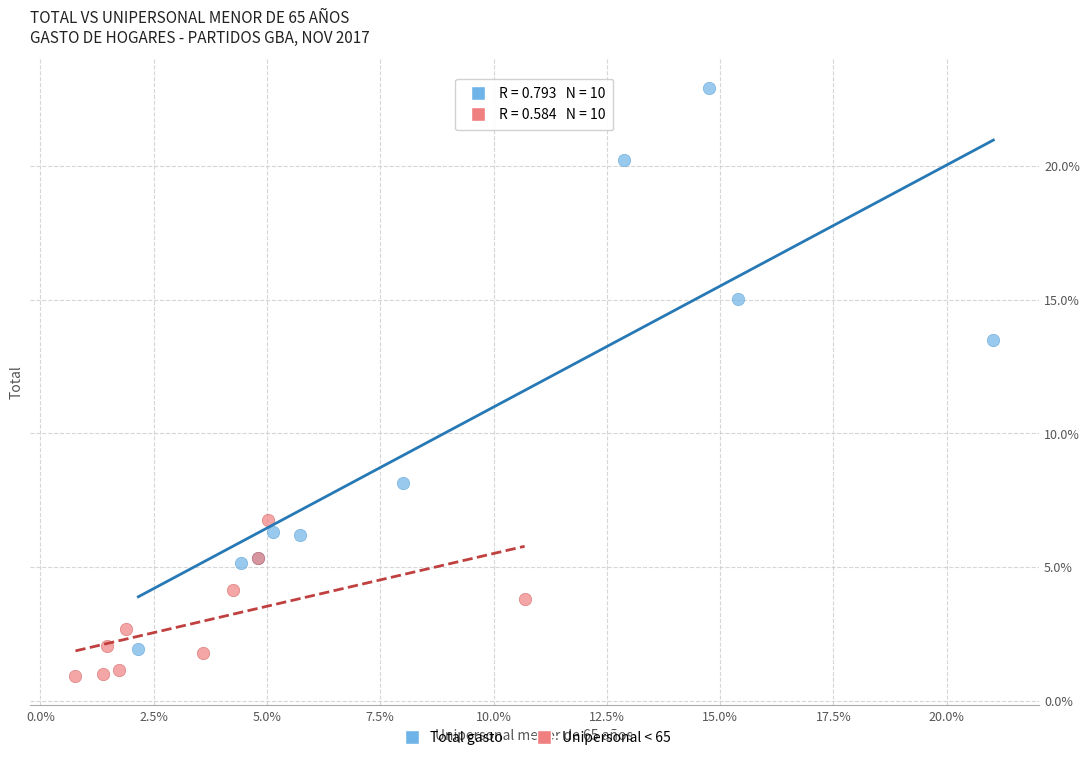

Which series has the largest Y range (max minus min)?

Total gasto